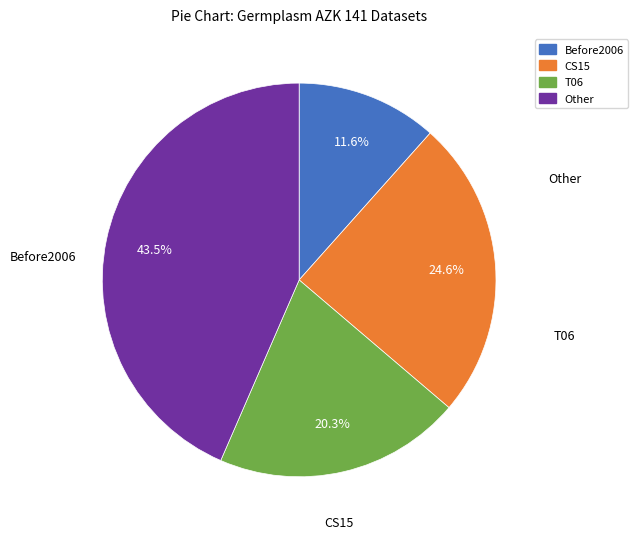

True or false: T06 accounts for 20% of the total.

True